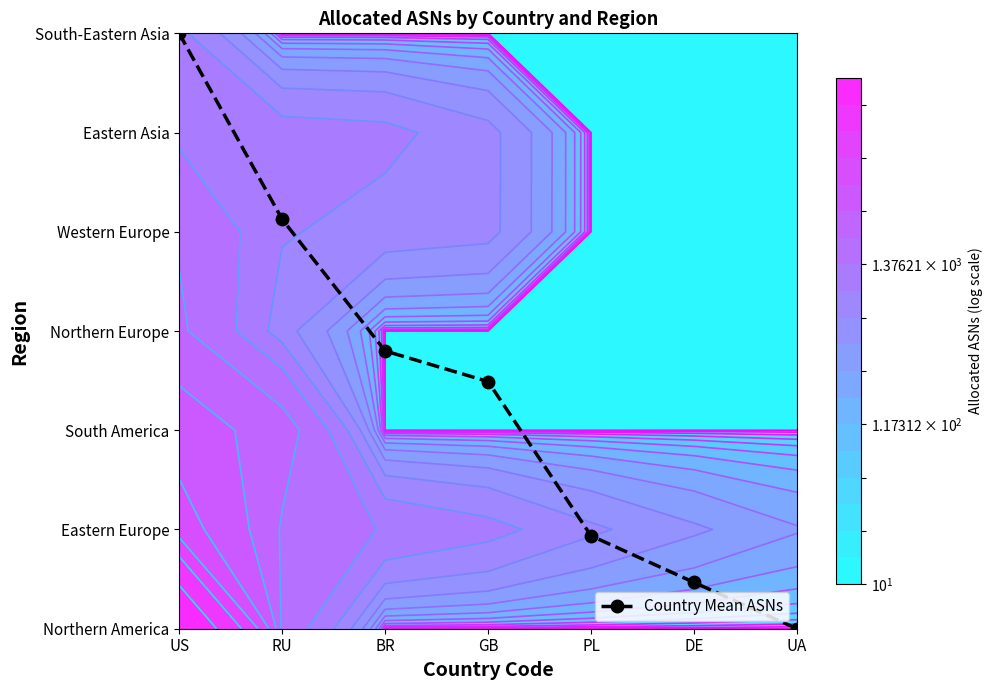

How many positive values are there?

6